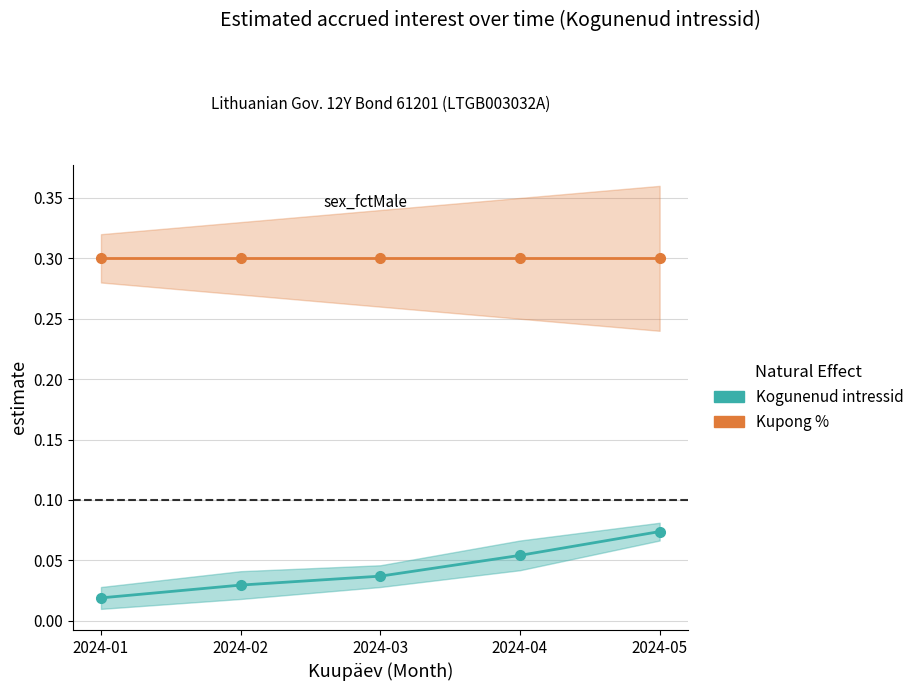

What is the sum of all Kogunenud intressid values?

0.2